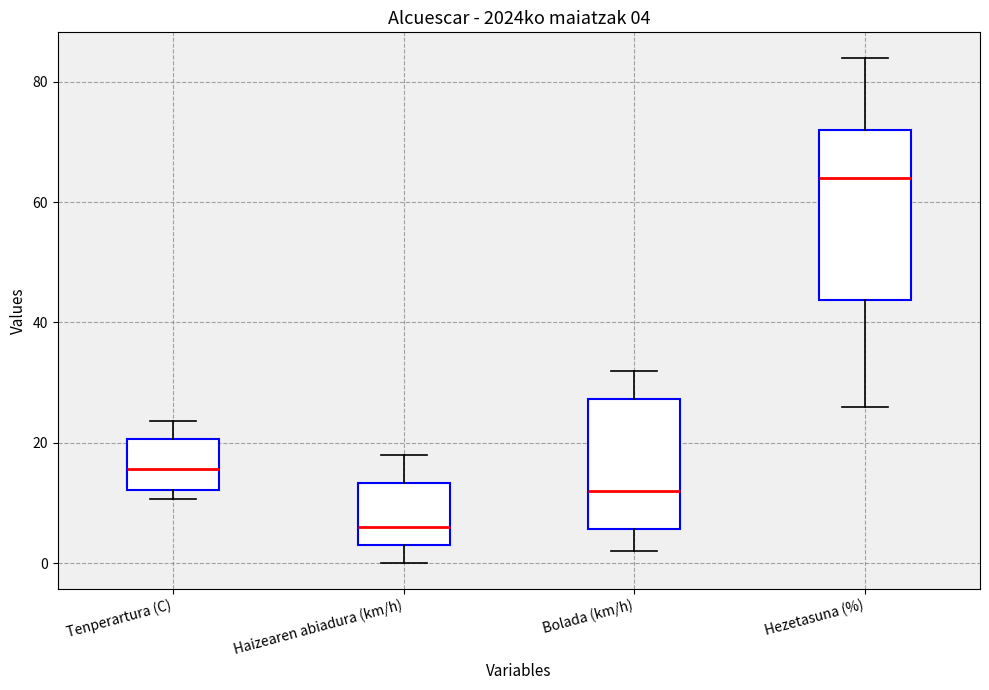

Which box has the lowest median line?

Haizearen abiadura (km/h)